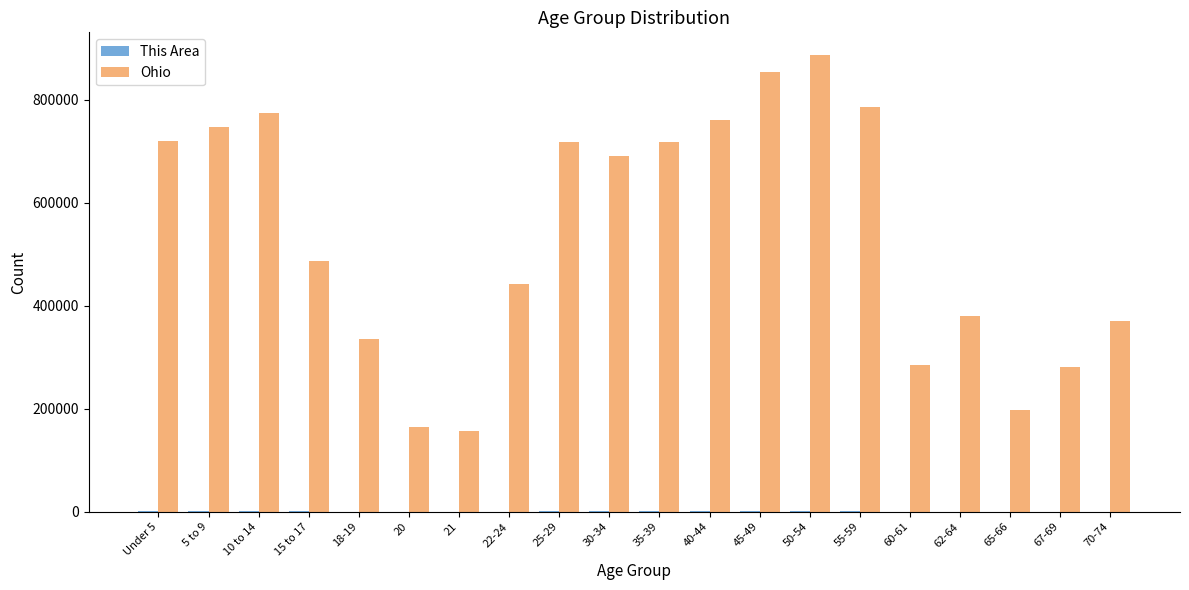

Is it true that Ohio equals 77846 at 18-19?

False